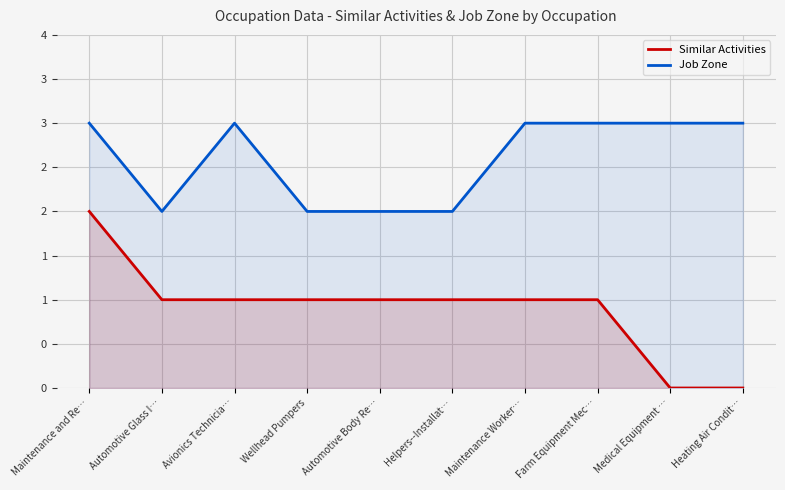

Is the value of Job Zone at Medical Equipment … greater than the value of Similar Activities at Helpers--Installat…?

Yes